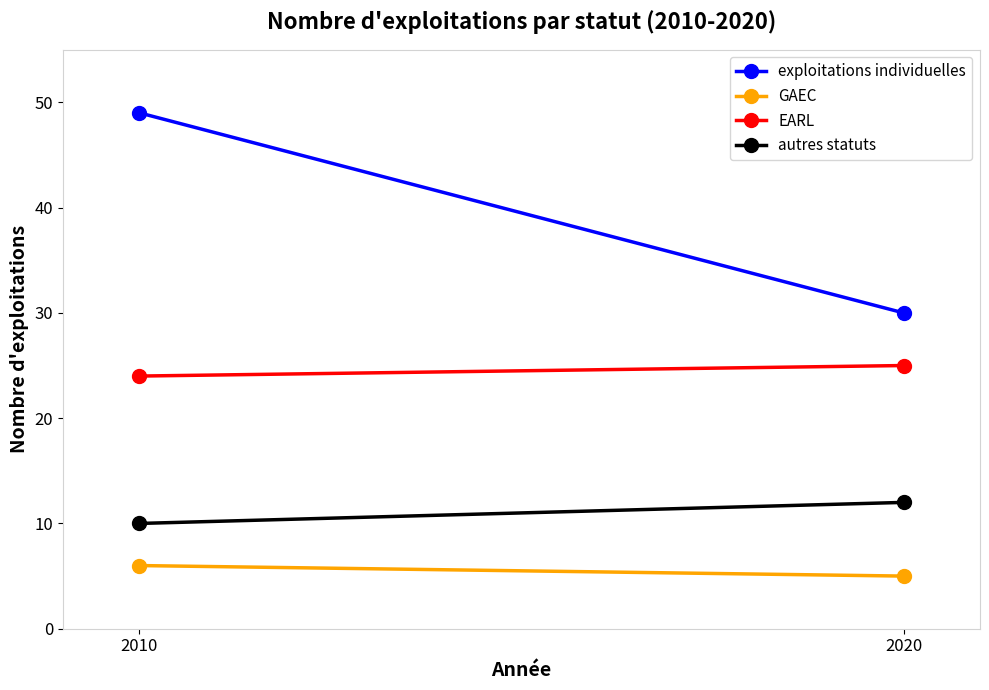

How many categories are shown in the chart?

2